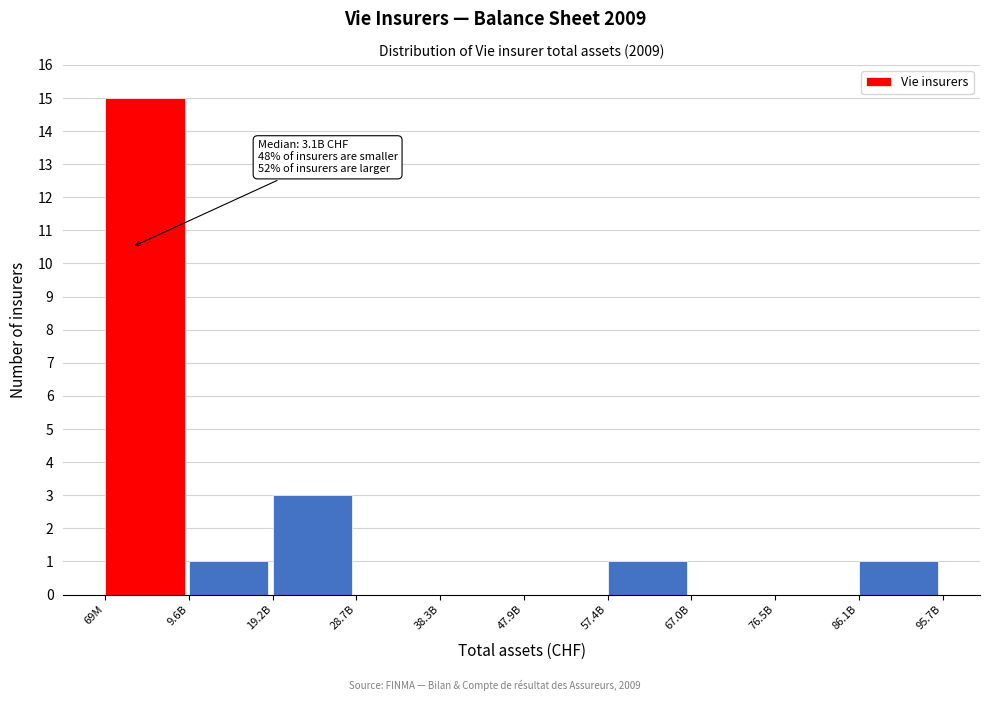

Reading left to right, what are all the values shown in this chart?

69M=15	9.6B=1	19.2B=3	28.7B=0	38.3B=0	47.9B=0	57.4B=1	67.0B=0	76.5B=0	86.1B=1